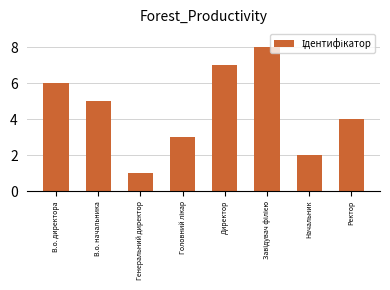

Count the values in the range 3 to 7.

5